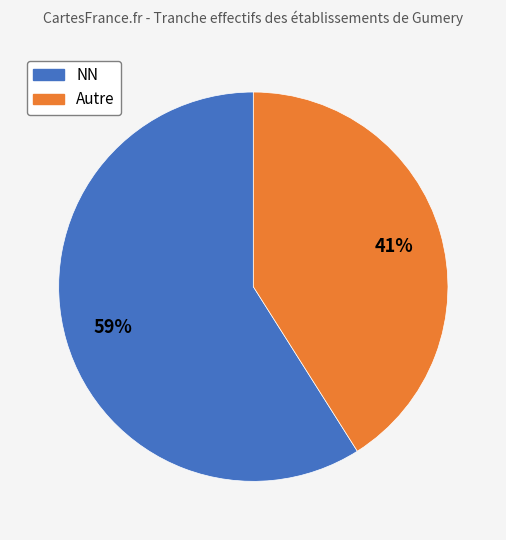

To the nearest percent, what is the average slice percentage?

50%